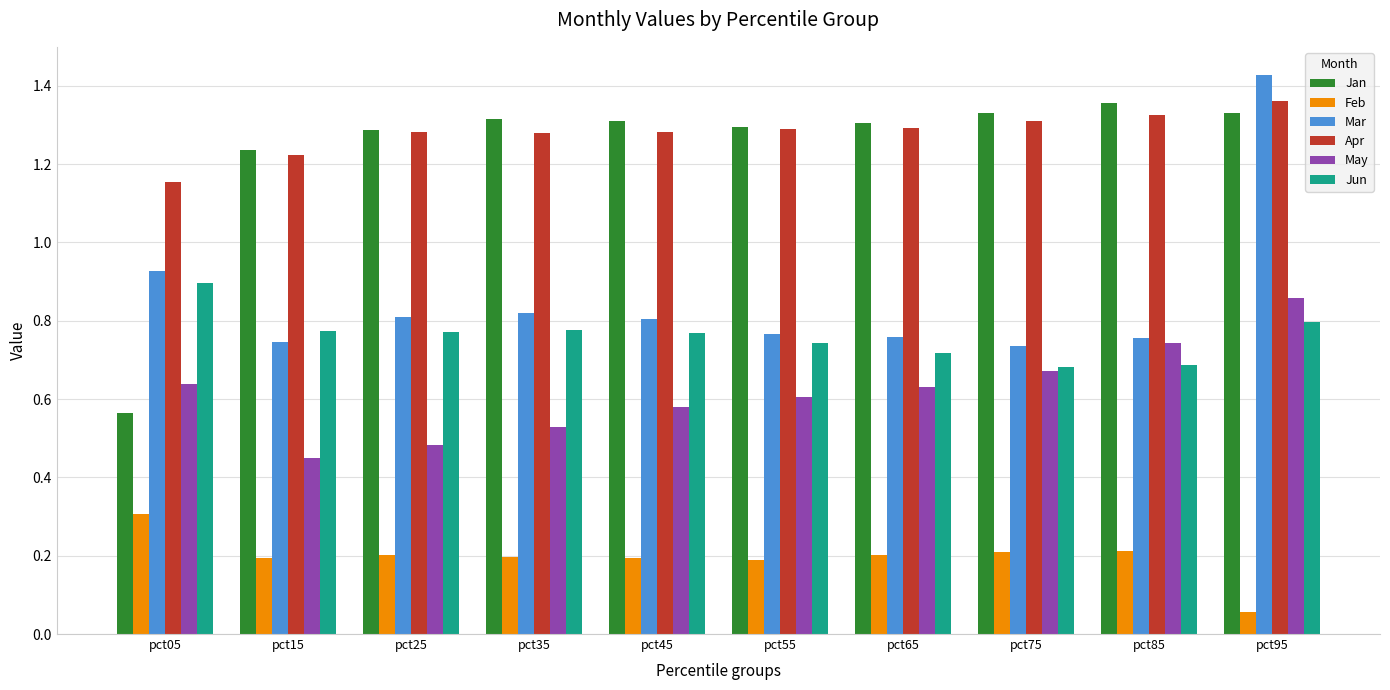

Count the Mar values in the range 0 to 1.

9